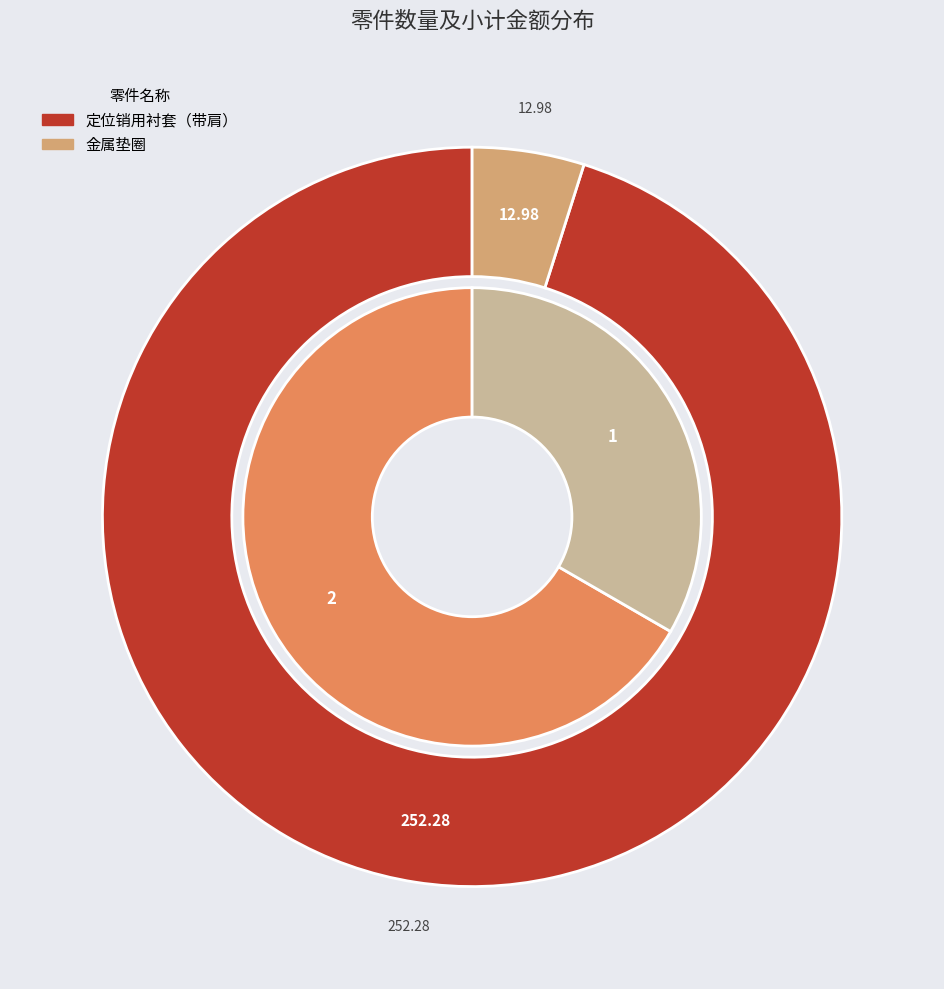

Rank the categories by value from lowest to highest.

金属垫圈, 定位销用衬套（带肩）